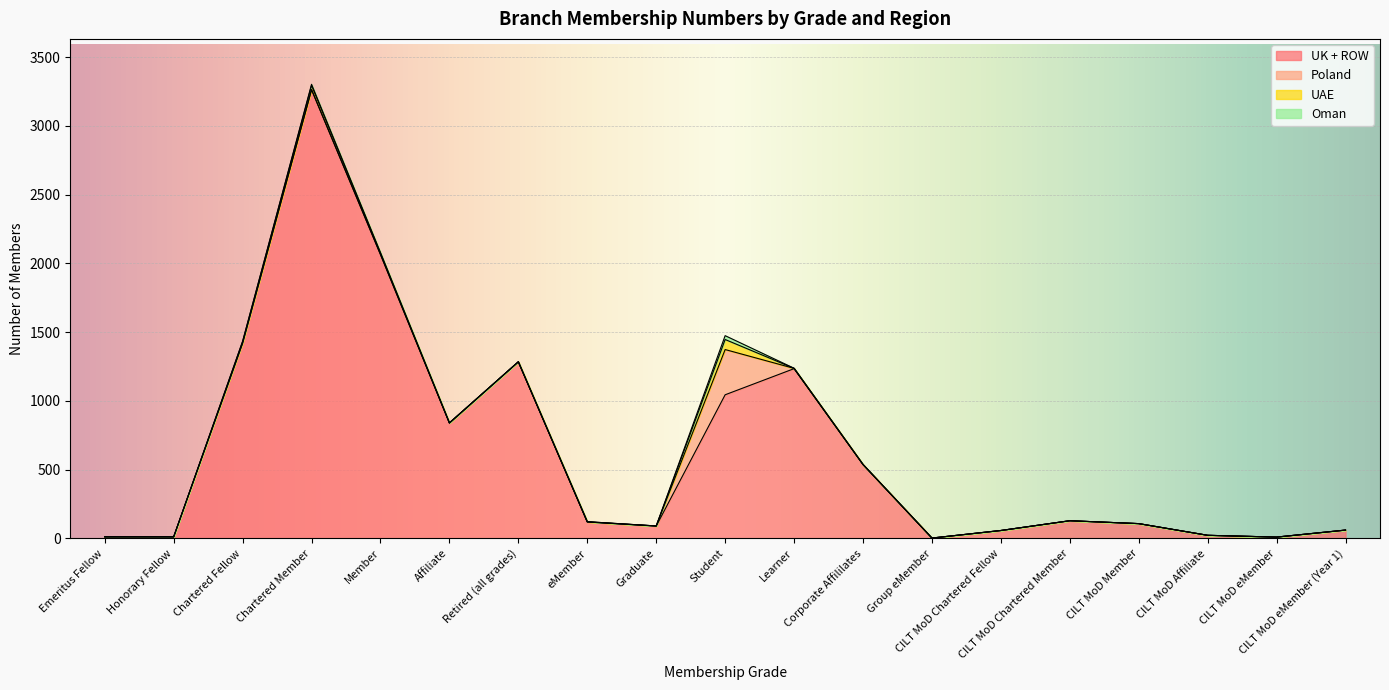

Between Learner and Chartered Member, which is larger?

Chartered Member